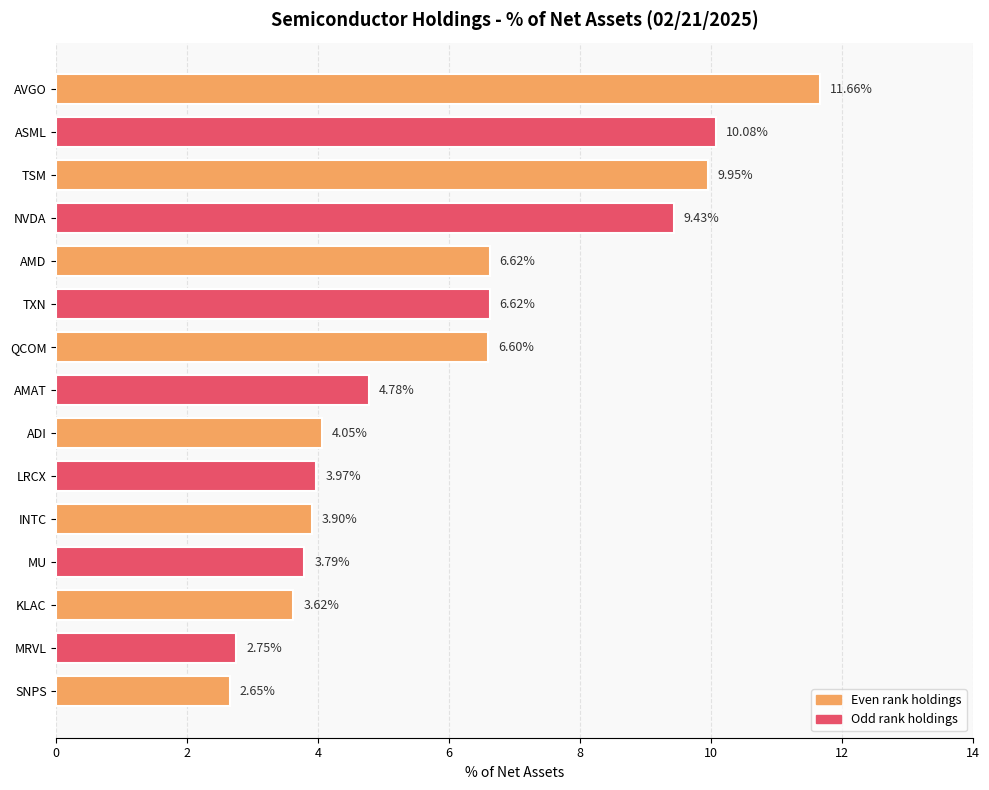

Which label corresponds to the smallest value in the chart?

SNPS